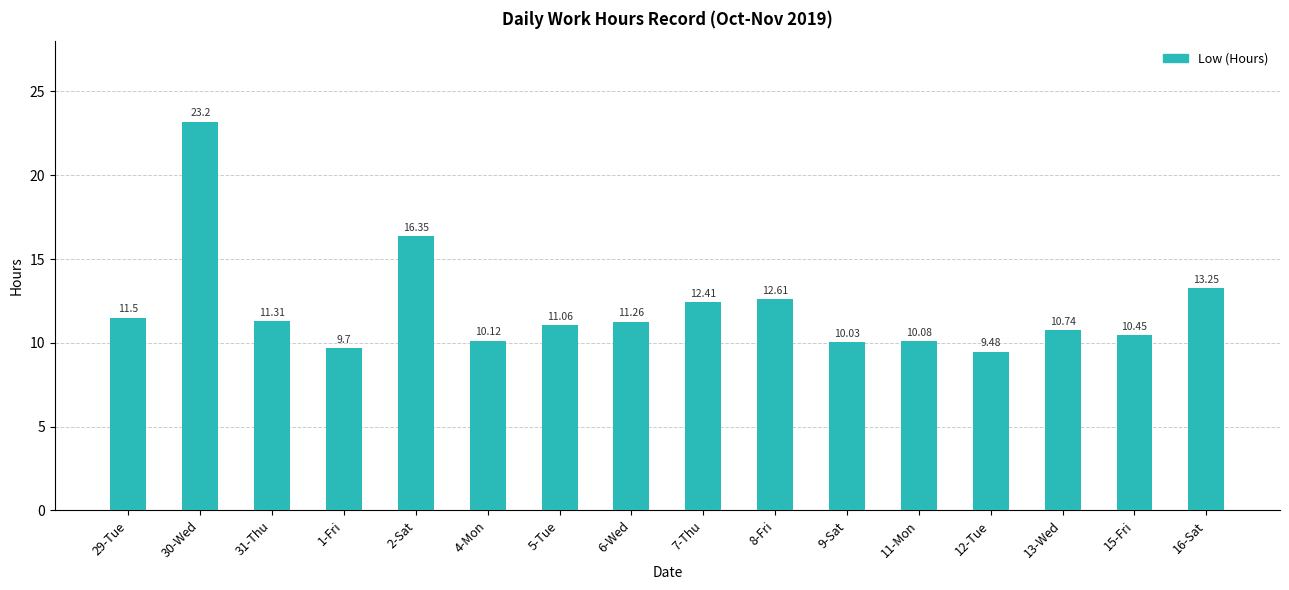

What is the label of the 1st bar from the right?

16-Sat